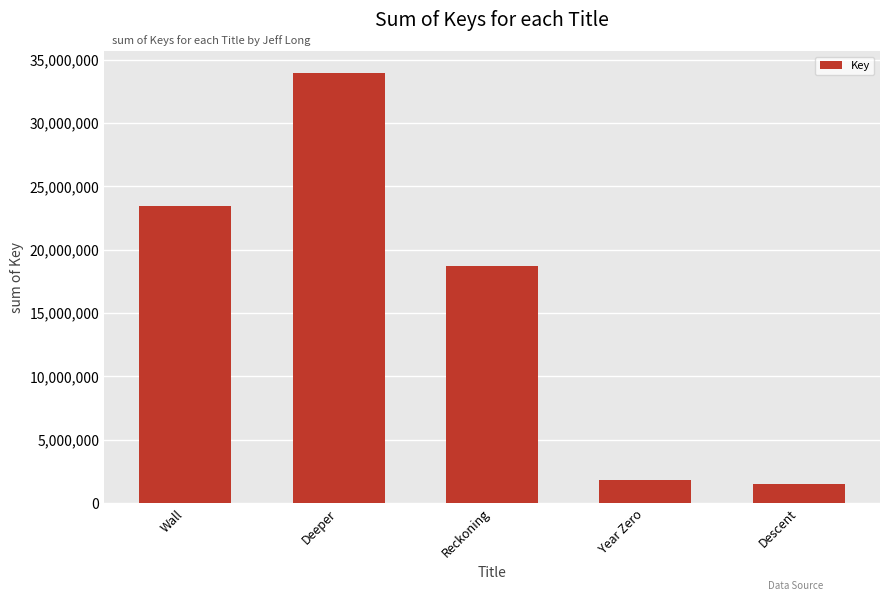

True or false: the data shows 23458871 at Wall.

True